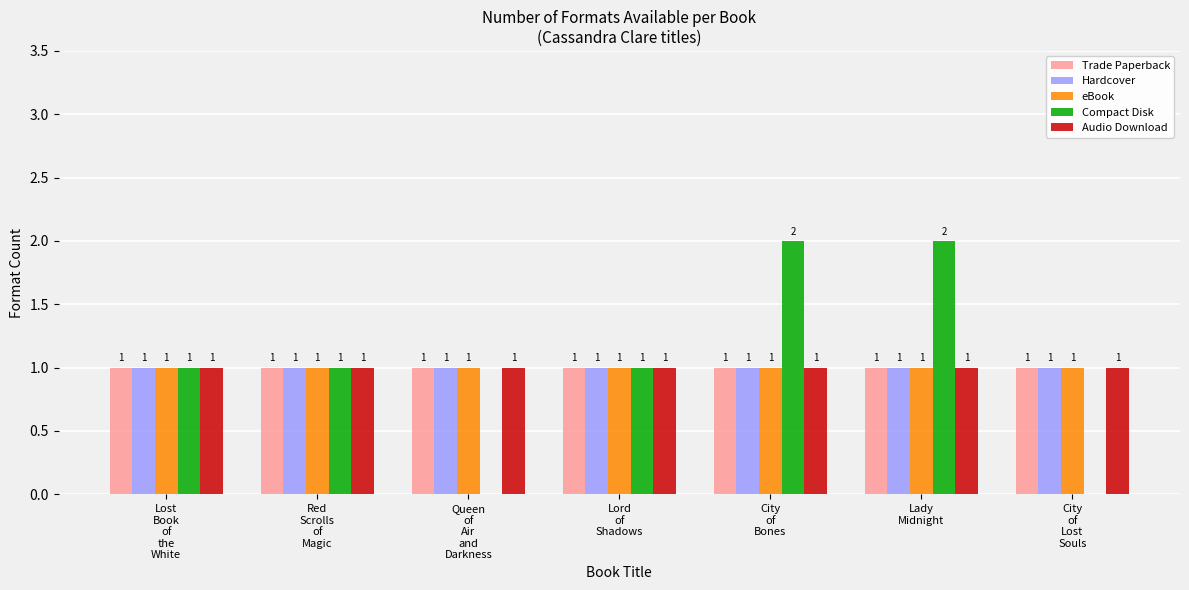

Reading right to left, list all the values displayed in this chart.

Trade Paperback: 1	1	1	1	1	1	1
Hardcover: 1	1	1	1	1	1	1
eBook: 1	1	1	1	1	1	1
Compact Disk: 0	2	2	1	0	1	1
Audio Download: 1	1	1	1	1	1	1